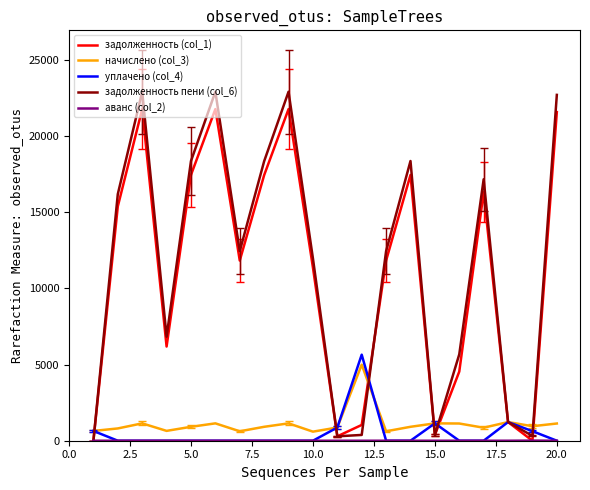

Which series has the largest range (max minus min)?

задолженность пени (col_6)